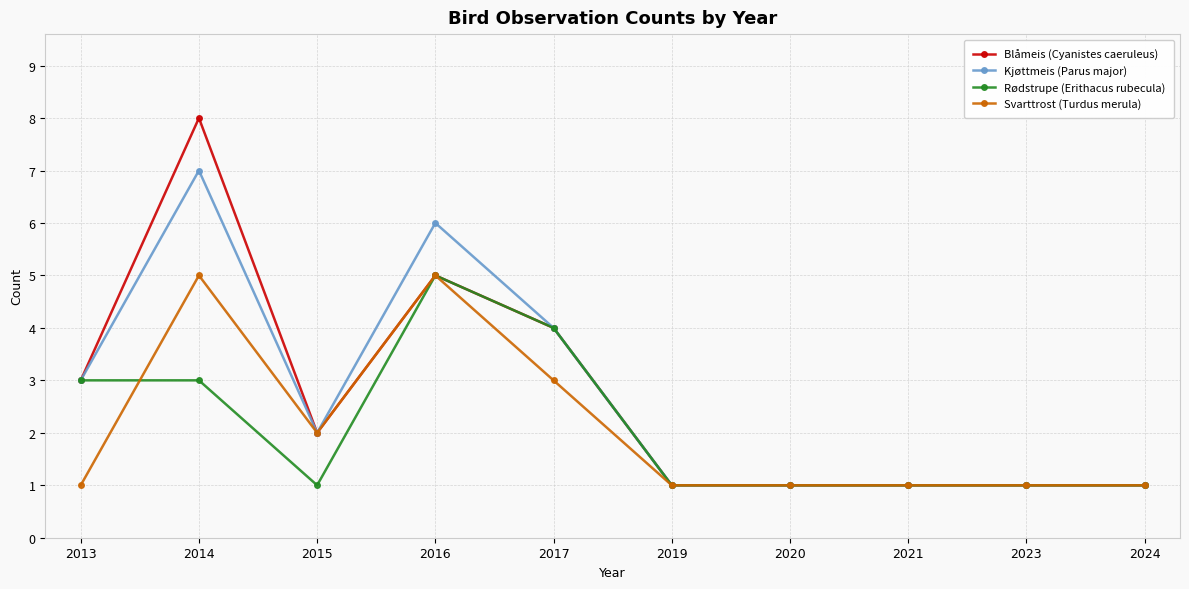

What is the difference between the second highest and second lowest values in the Rødstrupe (Erithacus rubecula) series?

3